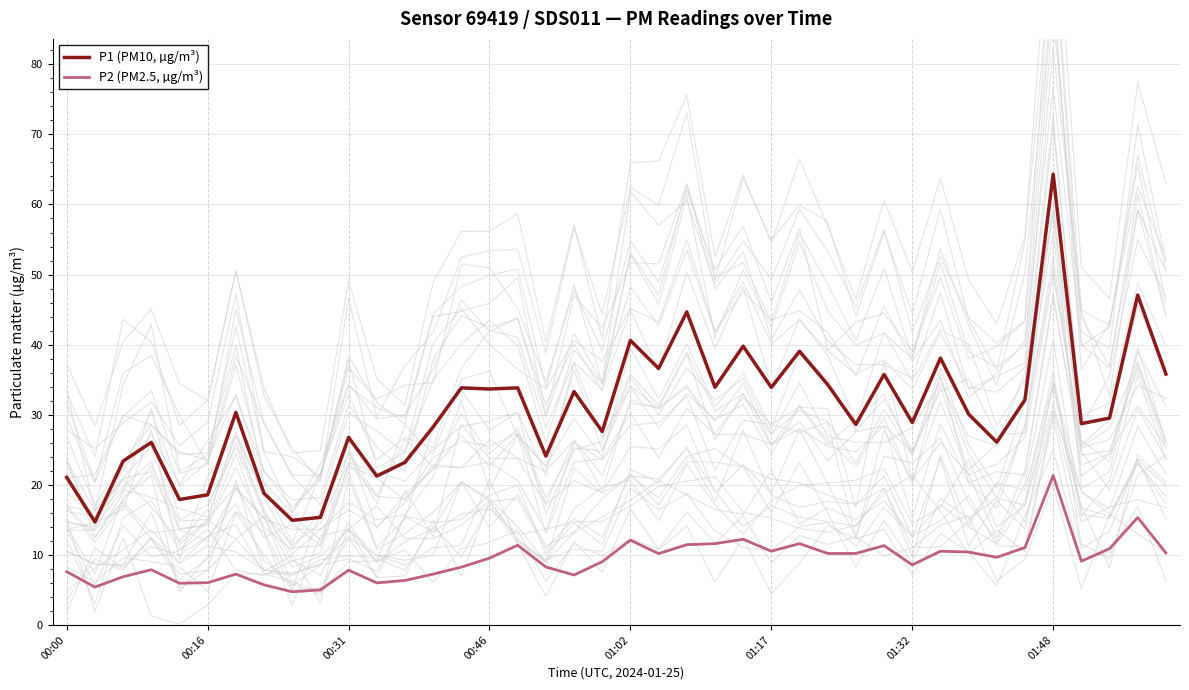

True or false: P2 (PM2.5, µg/m³) and P1 (PM10, µg/m³) intersect in this chart.

False